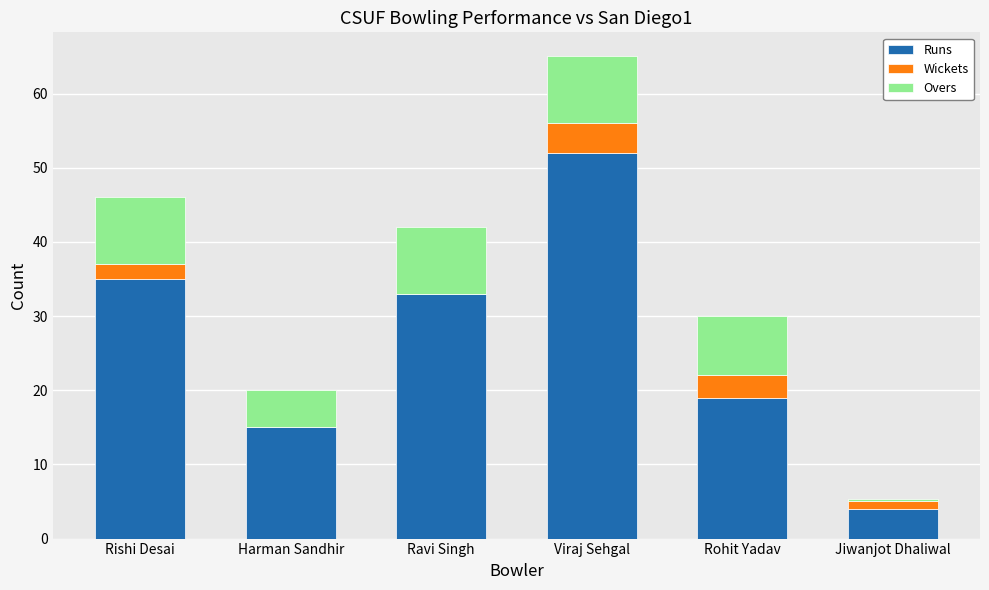

What is the total value across all series at Ravi Singh?

42.0